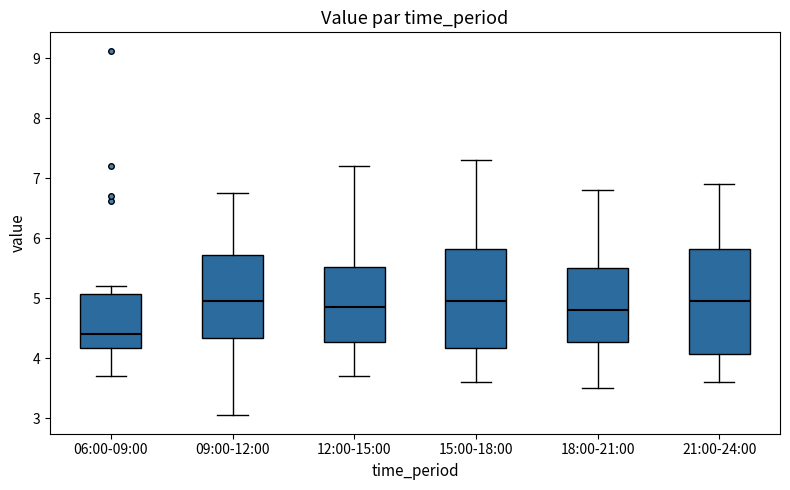

Comparing the boxes themselves (not the whiskers), which one is the tallest?

21:00-24:00